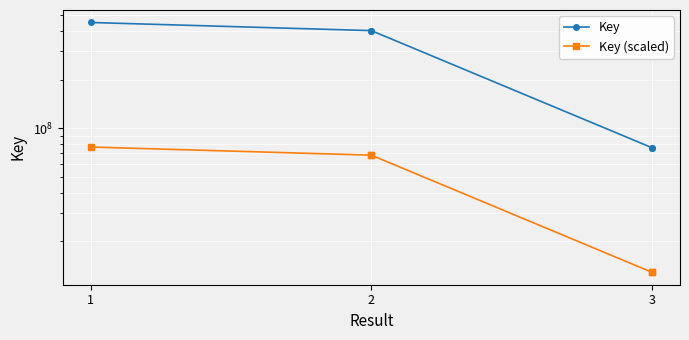

At 3, list the series in order from largest to smallest.

Key, Key (scaled)